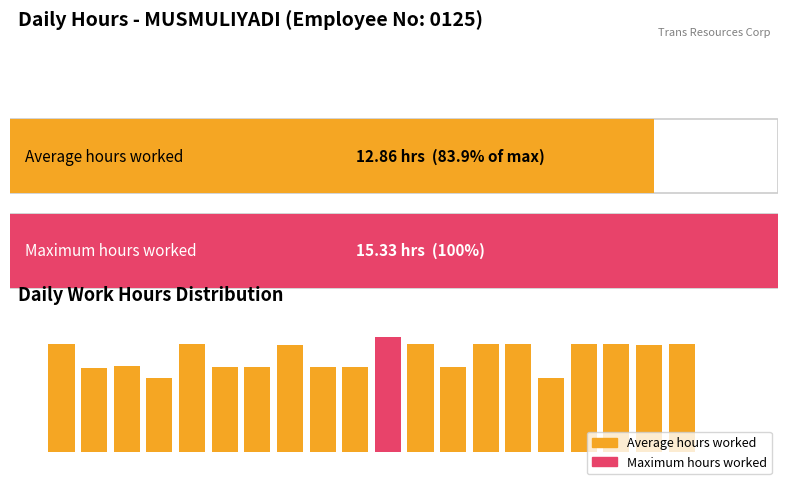

Rank the categories by value from highest to lowest.

12-Tue, 18-Mon, 30-Thu, 15-Fri, 16-Sat, 19-Tue, 4-Mon, 13-Wed, 21-Thu, 20-Wed, 7-Thu, 2-Sat, 5-Tue, 9-Sat, 6-Wed, 8-Fri, 14-Thu, 1-Fri, 17-Sun, 3-Sun